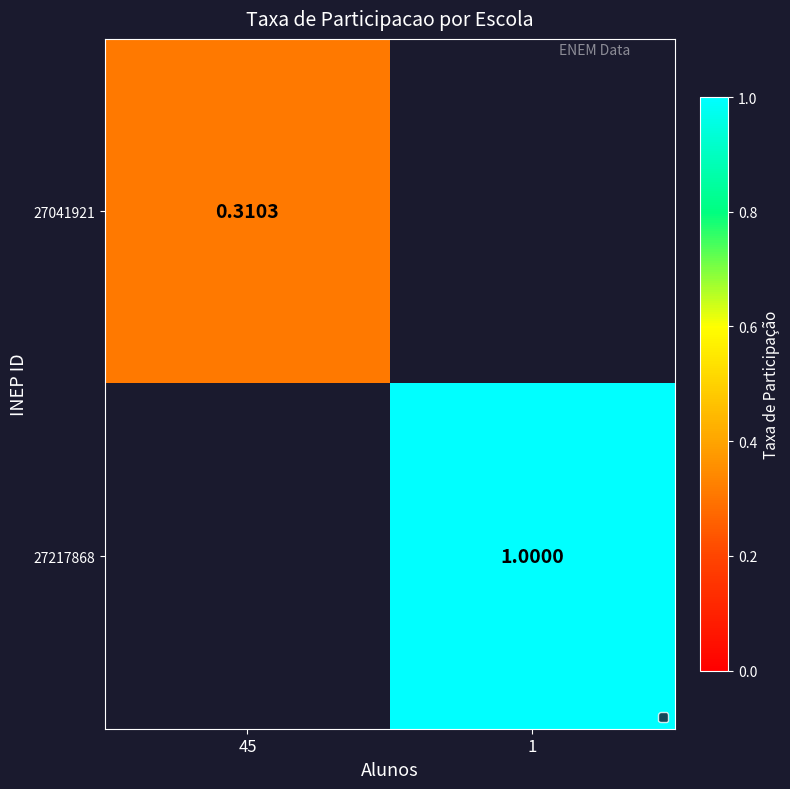

Rank the categories by 27217868 value from lowest to highest.

45, 1